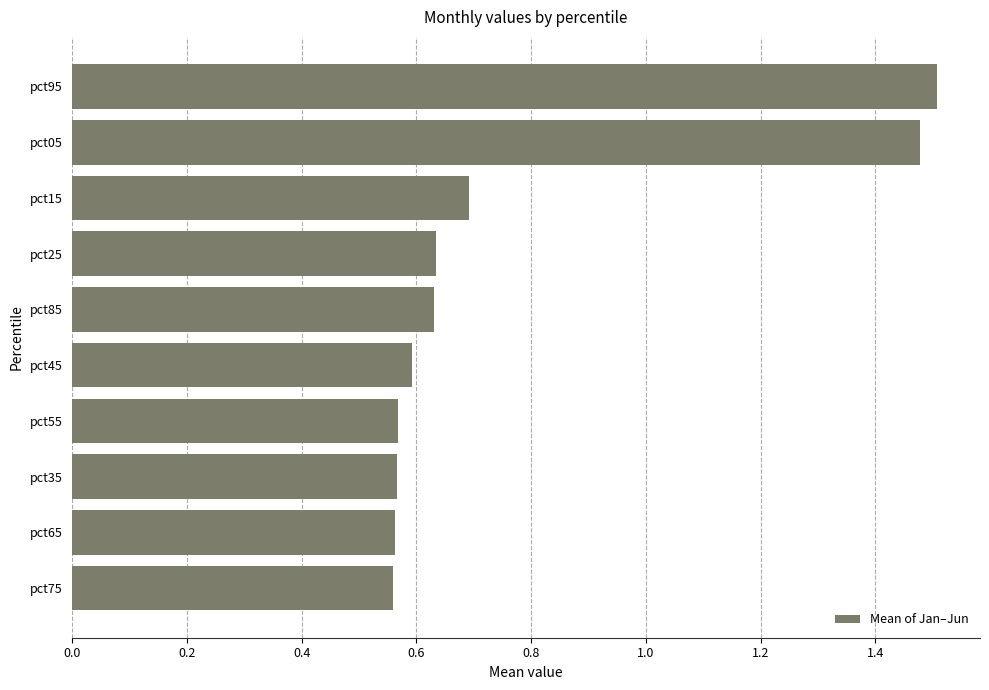

Are the bars horizontal?

Yes